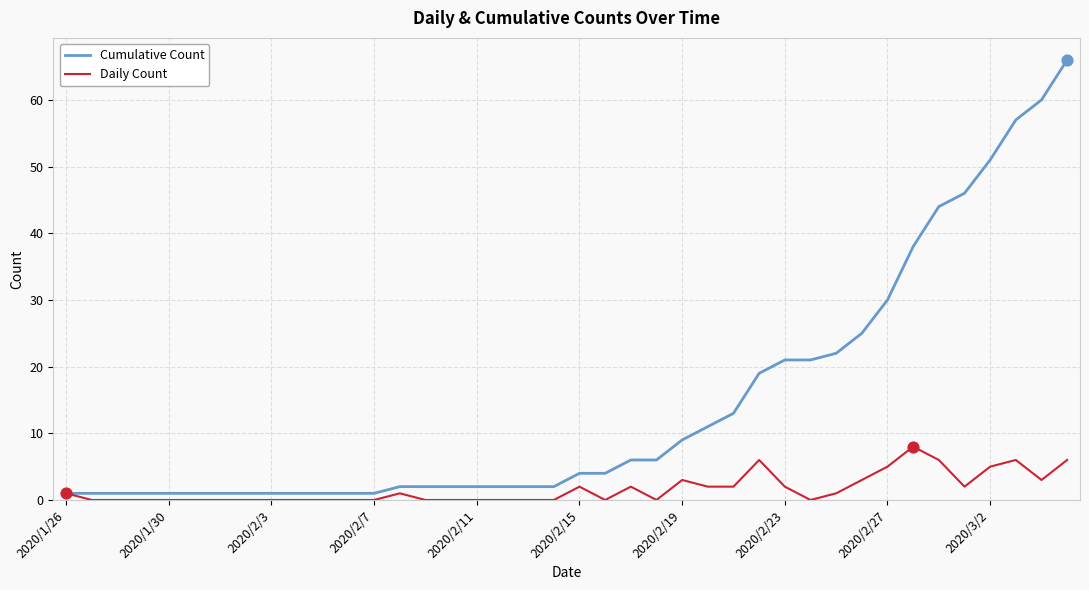

Which series has the largest total across all categories?

Cumulative Count